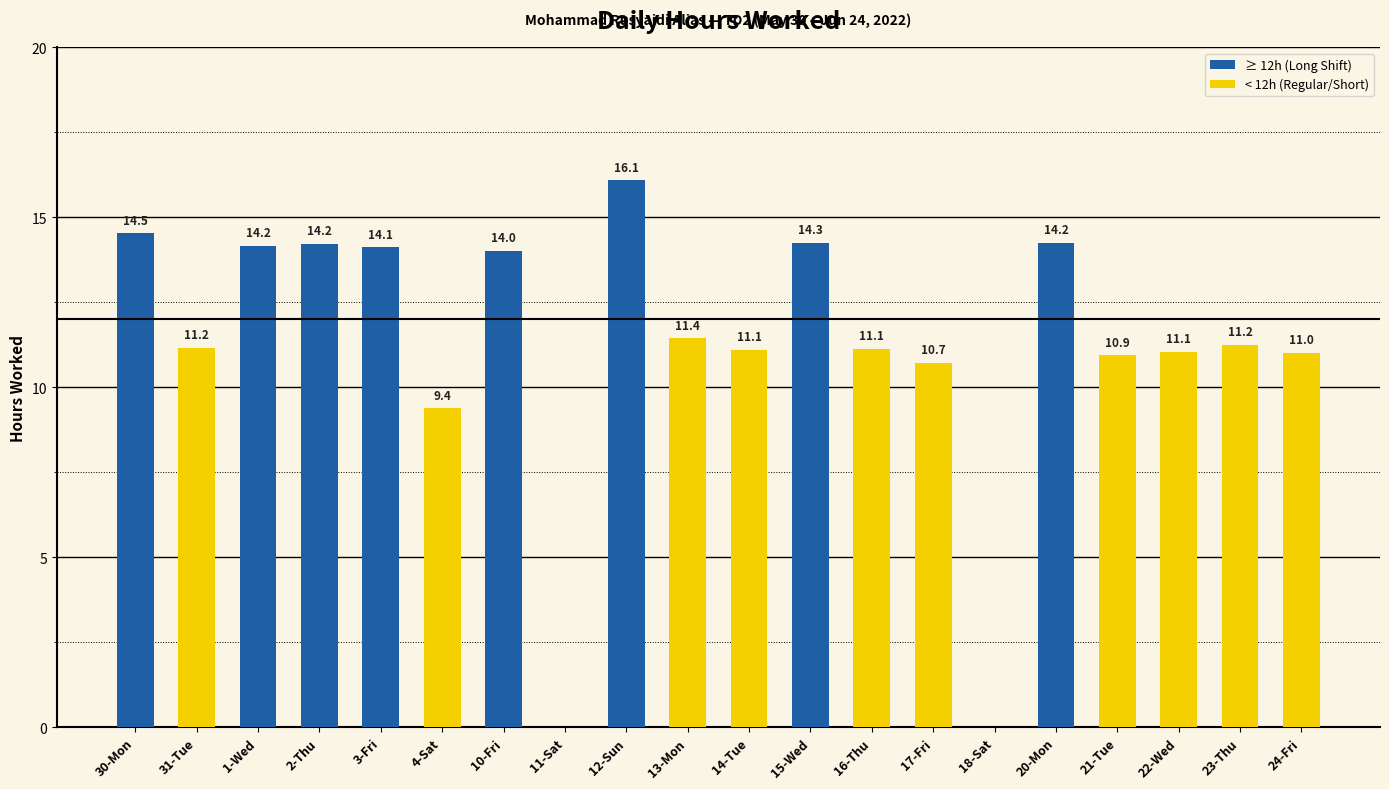

Which category has the highest value across all series?

12-Sun